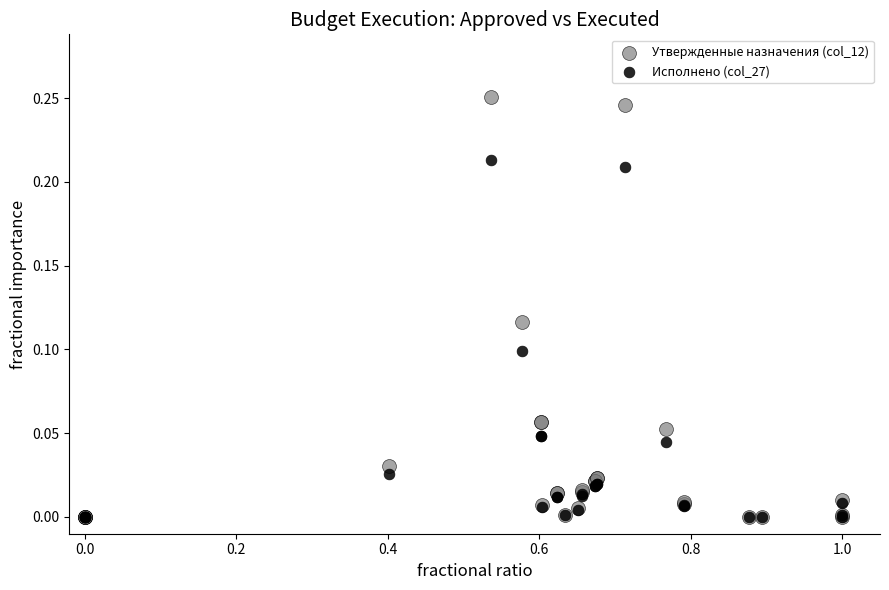

Which series reaches the maximum Y coordinate?

Утвержденные назначения (col_12)